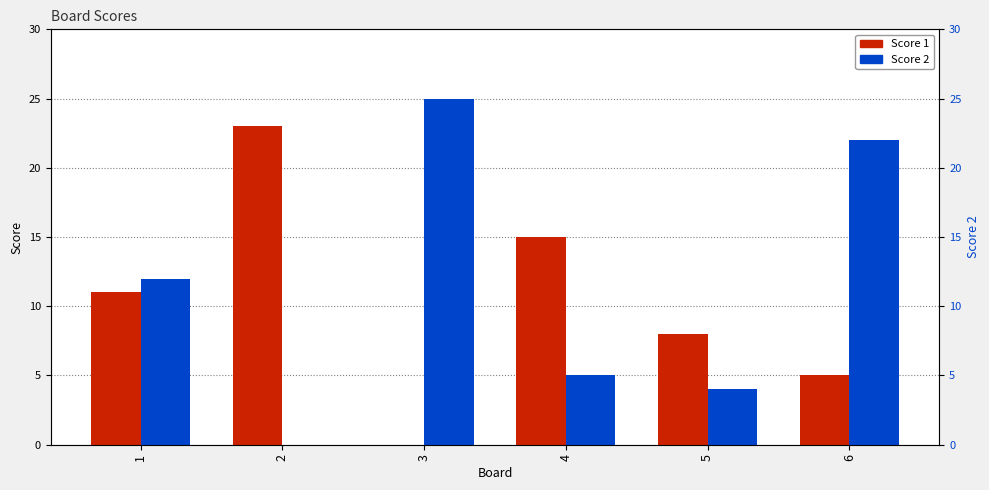

The value of Score 1 at 1 is 2. True or false?

False